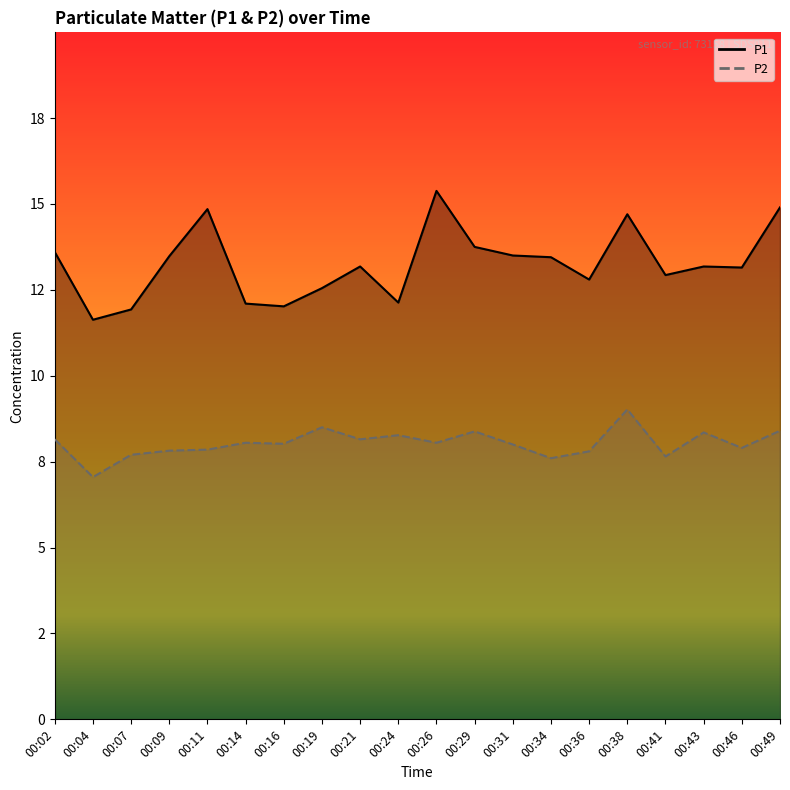

How many values in the P2 series are below 8?

8